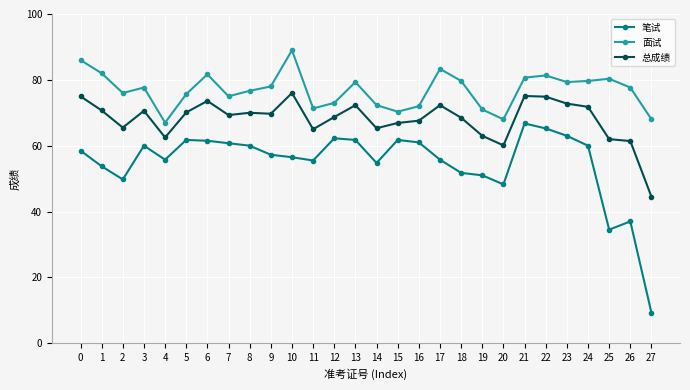

True or false: 面试 and 笔试 intersect in this chart.

False